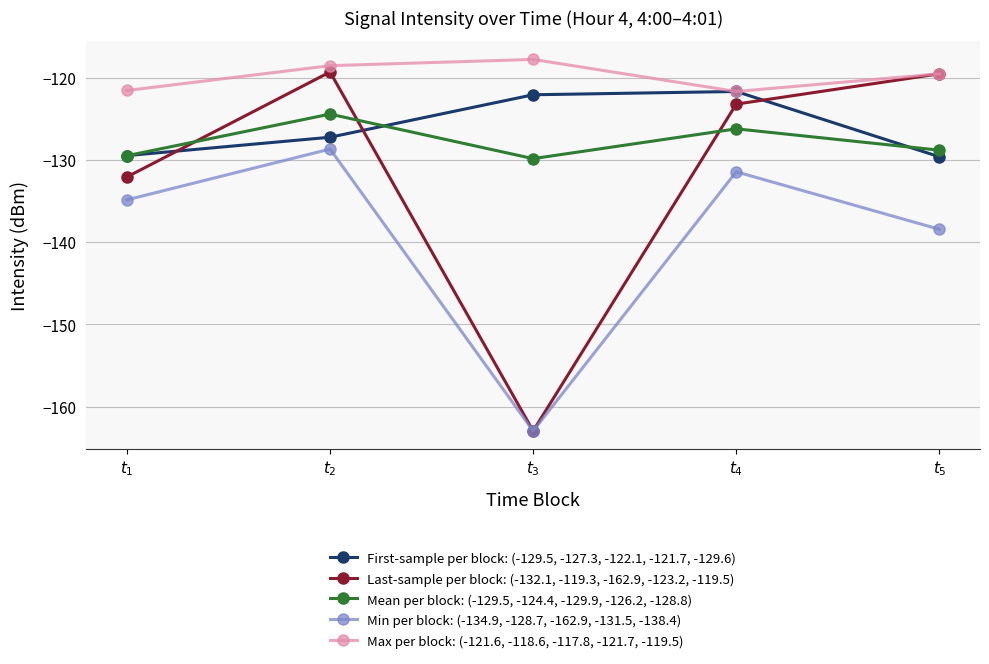

Which series changed the most between $t_1$ and $t_4$?

Last-sample per block: (-132.1, -119.3, -162.9, -123.2, -119.5)